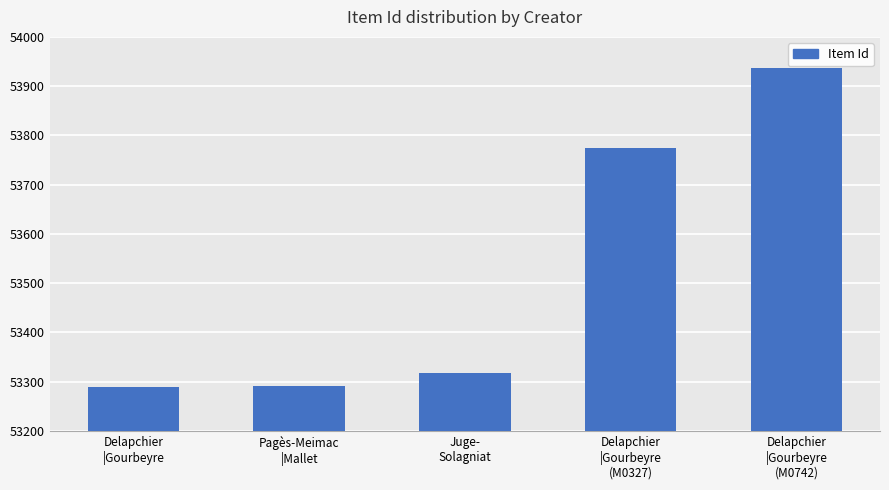

What value does the data have at Delapchier
|Gourbeyre
(M0742), to the nearest 50?

53950